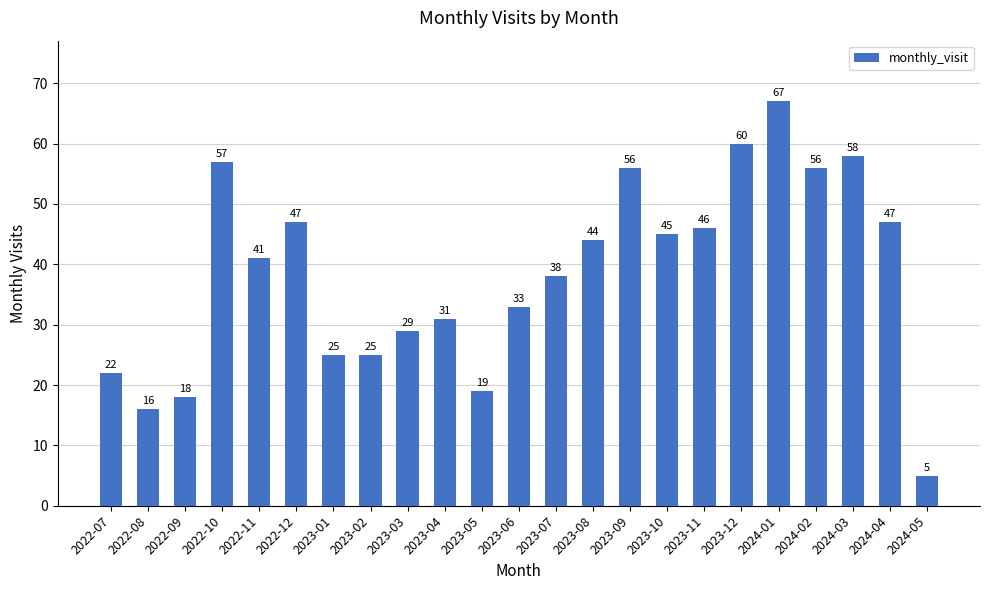

What is the label of the 2nd bar from the right?

2024-04